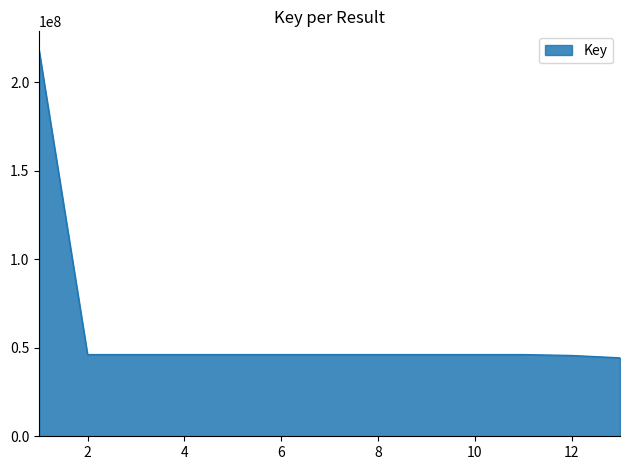

What is the difference between the maximum and minimum values?

173520771